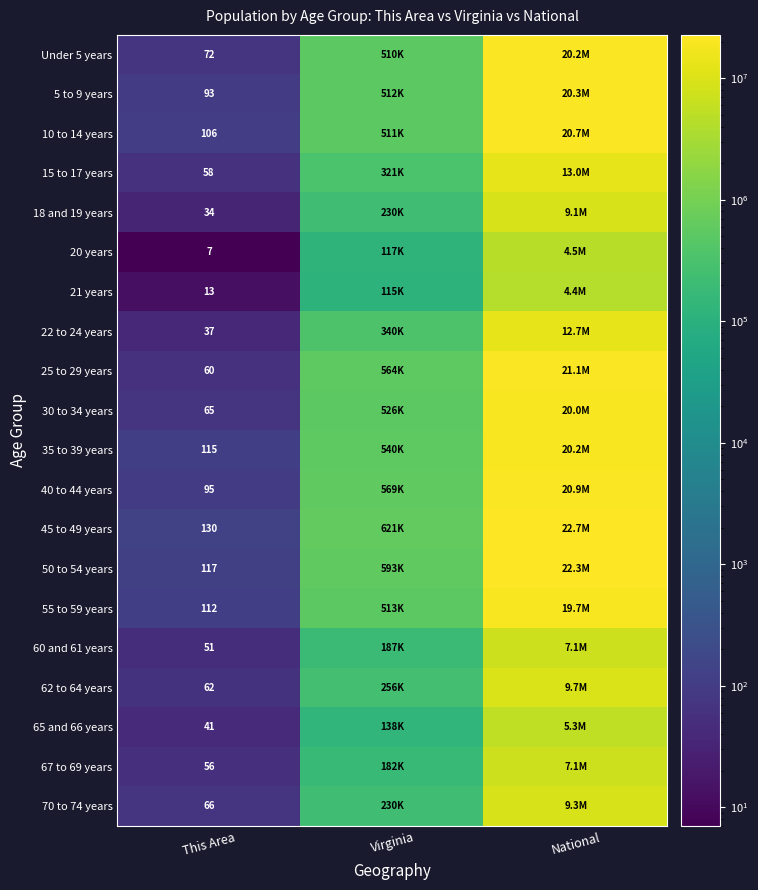

What is the difference between the highest and lowest values at This Area?

123